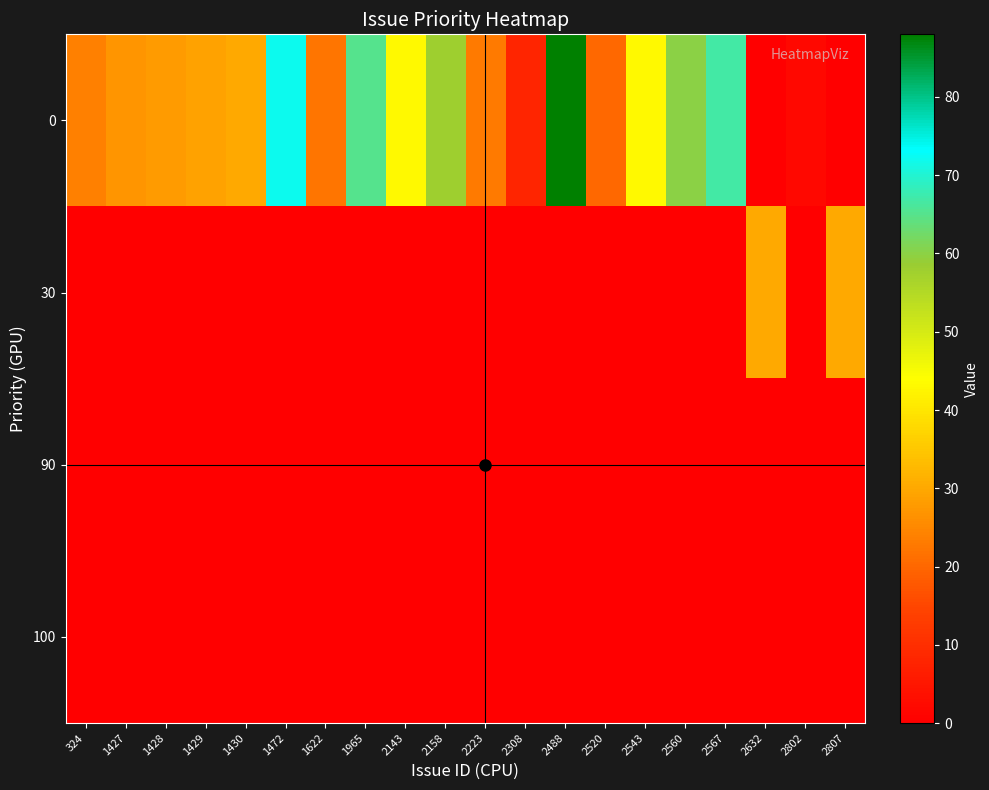

At which category does the chart reach its peak across all series?

2488